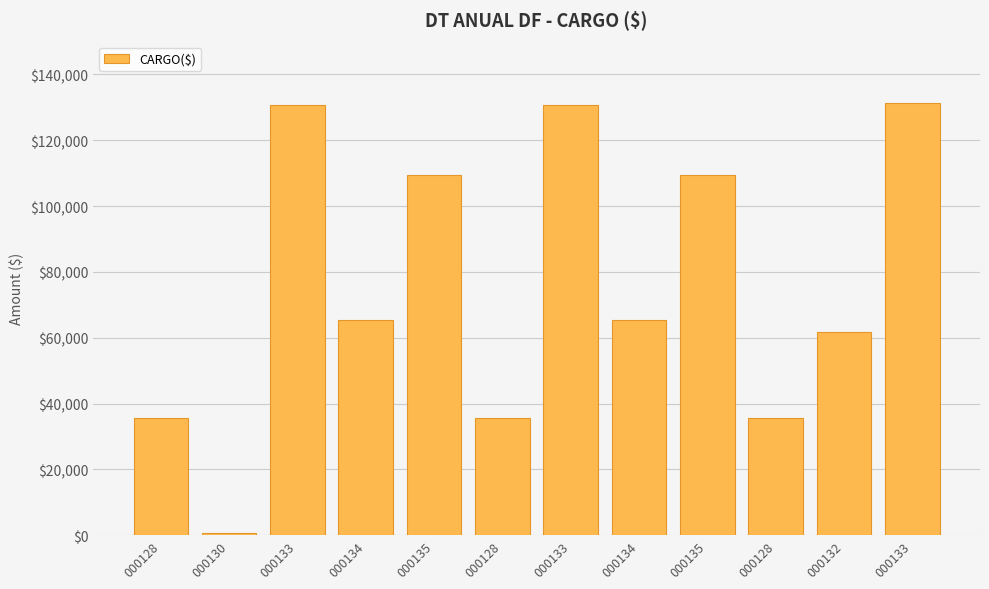

Are the bars horizontal?

No